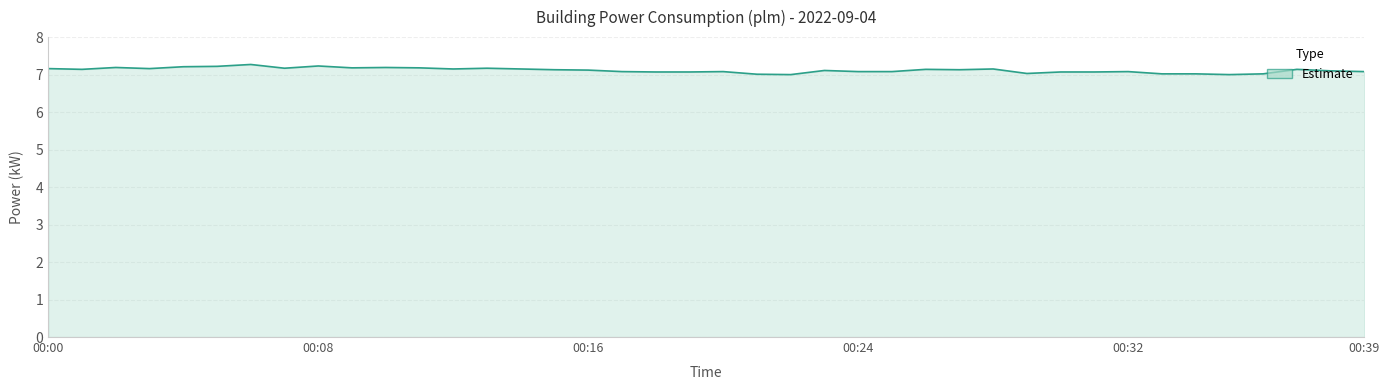

What is the minimum value shown in the chart?

7.0